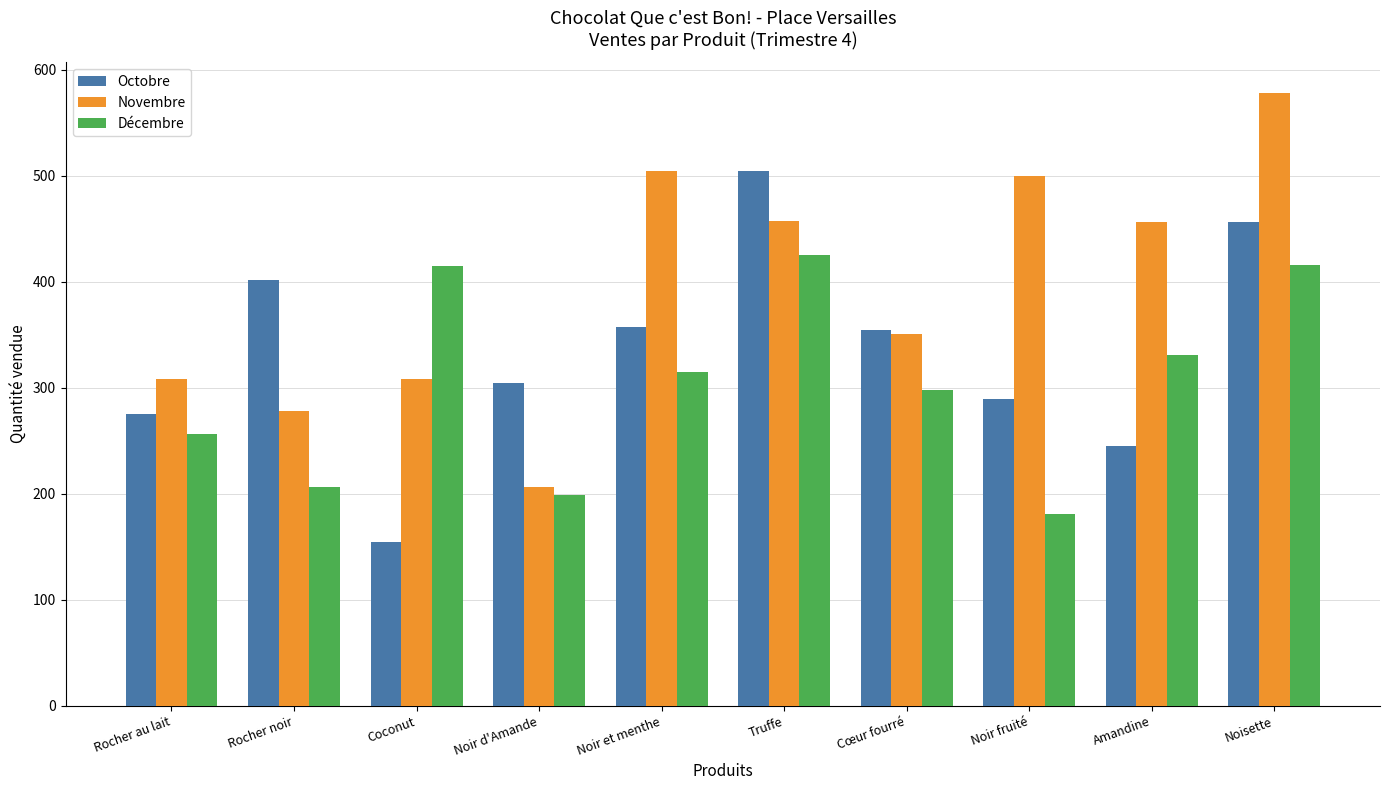

The value of Novembre at Noisette is 578. True or false?

True